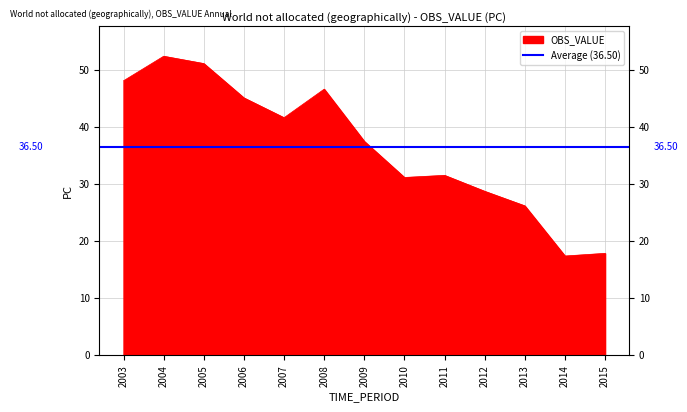

Reading left to right, transcribe all the data shown in this chart.

48.0	52.3	51.1	45.0	41.6	46.6	37.4	31.1	31.5	28.7	26.1	17.3	17.8